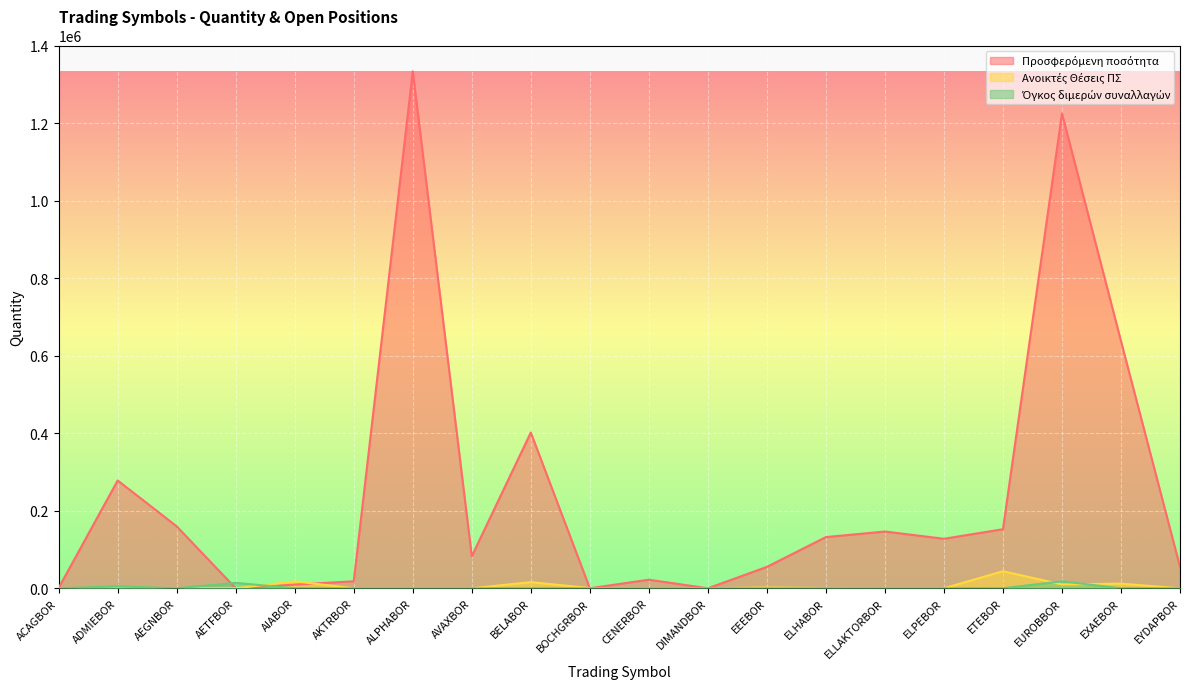

Where do Προσφερόμενη ποσότητα and Όγκος διμερών συναλλαγών first cross each other?

AEGNBOR and AETFBOR